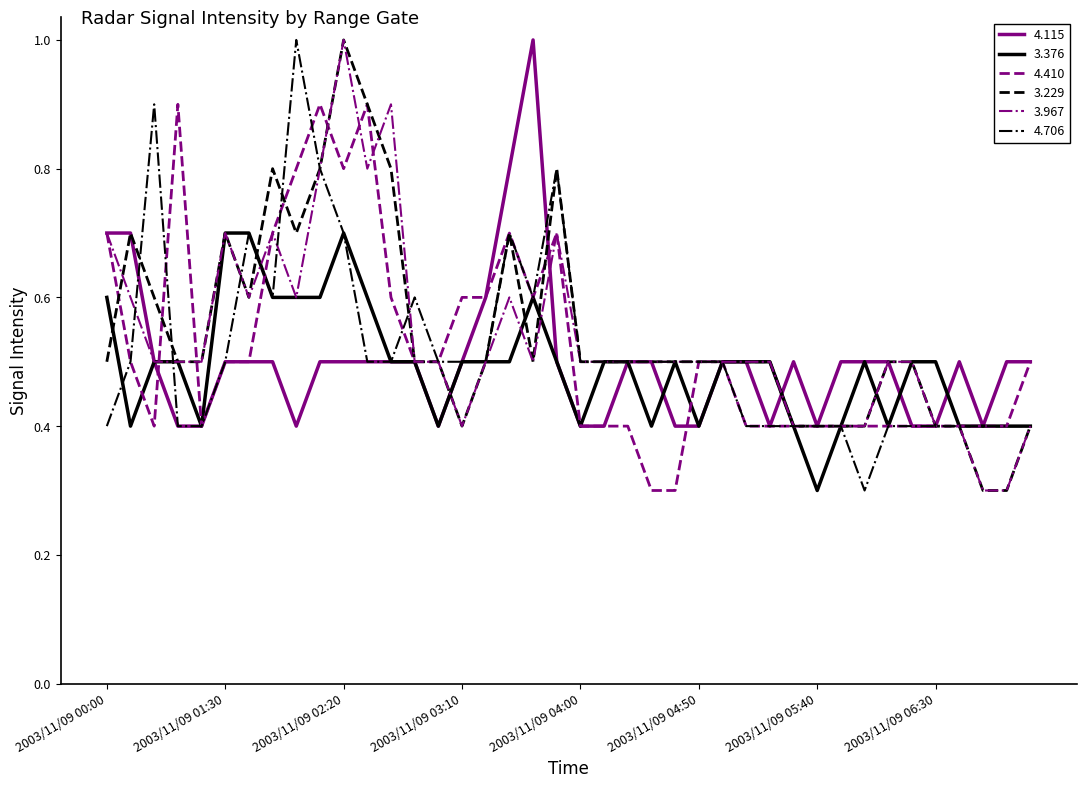

How many distinct data groups are displayed?

6